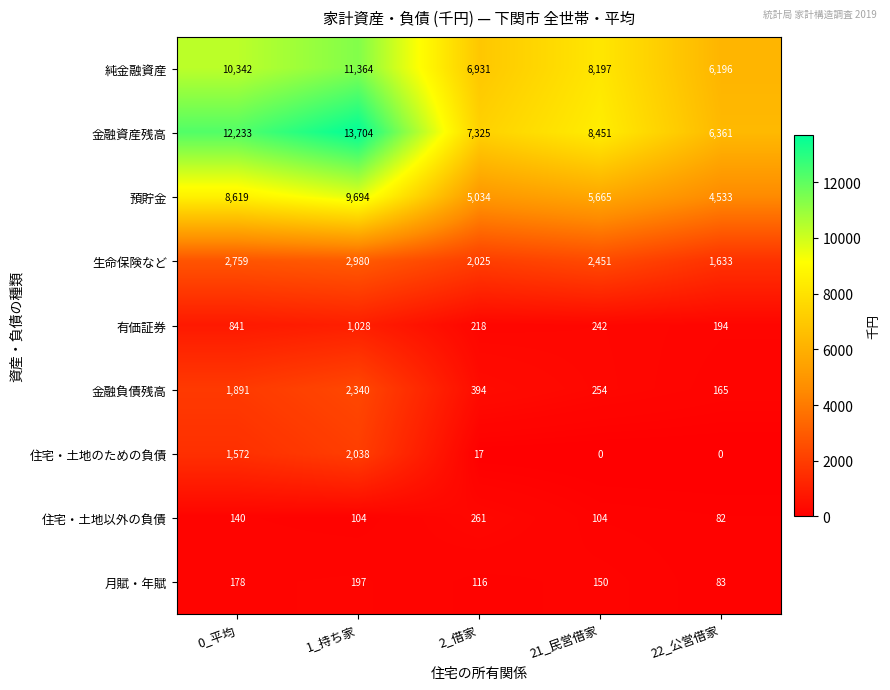

What is the sum of all 金融資産残高 values?

48074